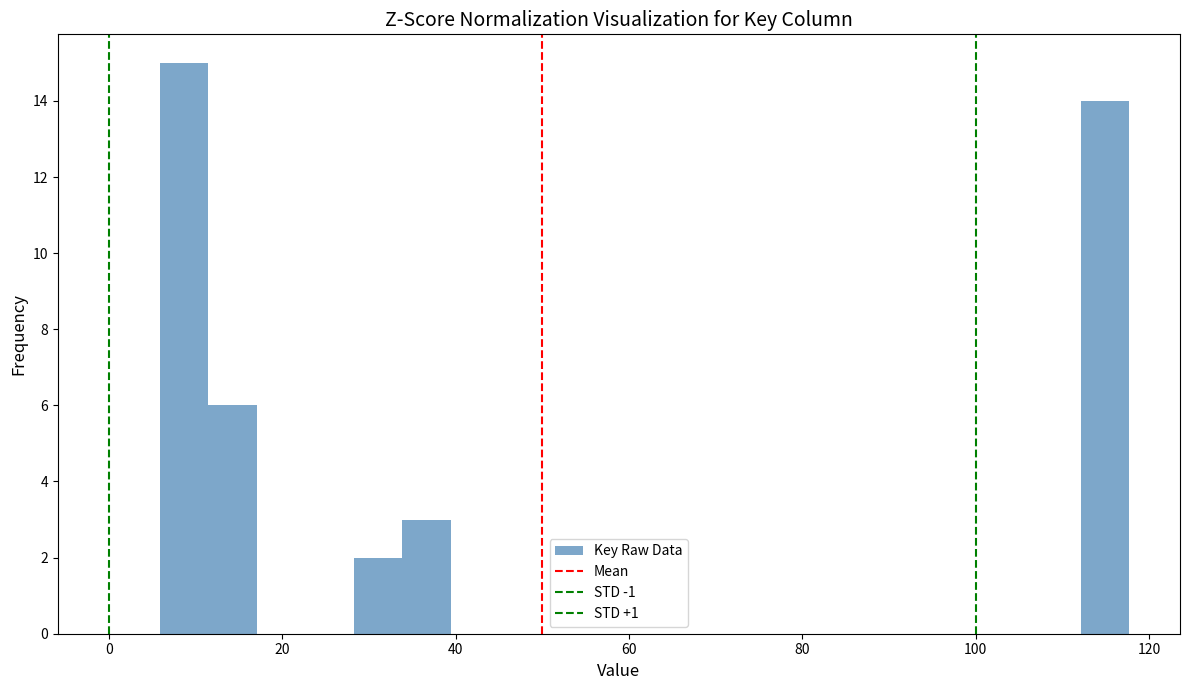

Around what value on the x-axis is the tallest bar? Give the approximate position of its centre, as read against the axis.

8